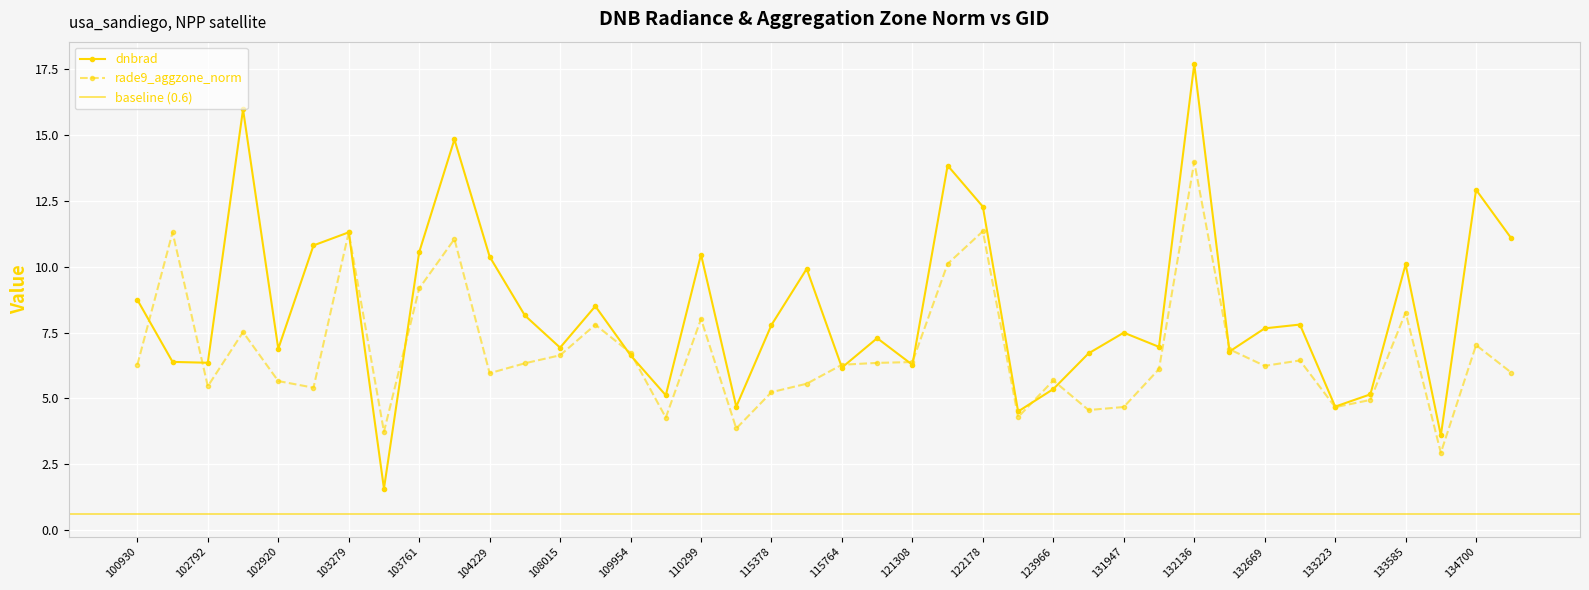

Reading left to right, what are all the values shown in this chart?

dnbrad: 8.7	6.4	6.4	16.0	6.9	10.8	11.3	1.6	10.6	14.8	10.4	8.1	6.9	8.5	6.6	5.1	10.5	4.7	7.8	9.9	6.2	7.3	6.3	13.8	12.3	4.5	5.4	6.7	7.5	7.0	17.7	6.8	7.7	7.8	4.7	5.2	10.1	3.6	12.9	11.1
rade9_aggzone_norm: 6.3	11.3	5.5	7.5	5.7	5.4	11.3	3.7	9.2	11.0	6.0	6.3	6.6	7.8	6.7	4.3	8.0	3.9	5.2	5.6	6.3	6.3	6.4	10.1	11.3	4.3	5.7	4.6	4.7	6.1	14.0	6.9	6.2	6.4	4.7	4.9	8.3	2.9	7.0	6.0